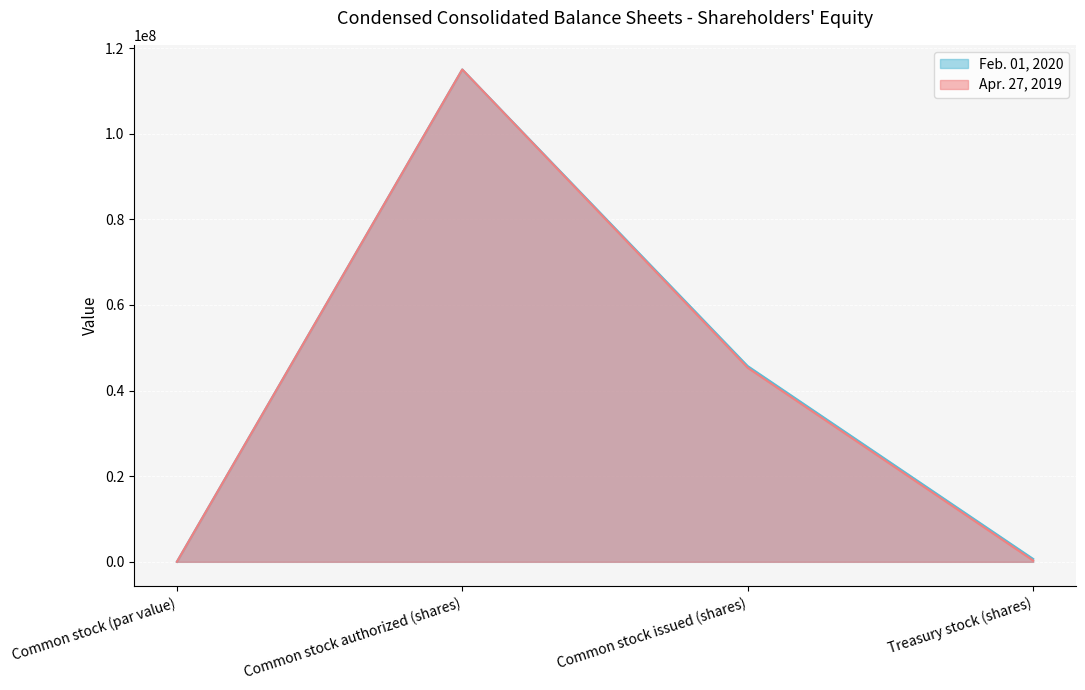

Where is Apr. 27, 2019 nearest to the value 57500000?

Common stock issued (shares)